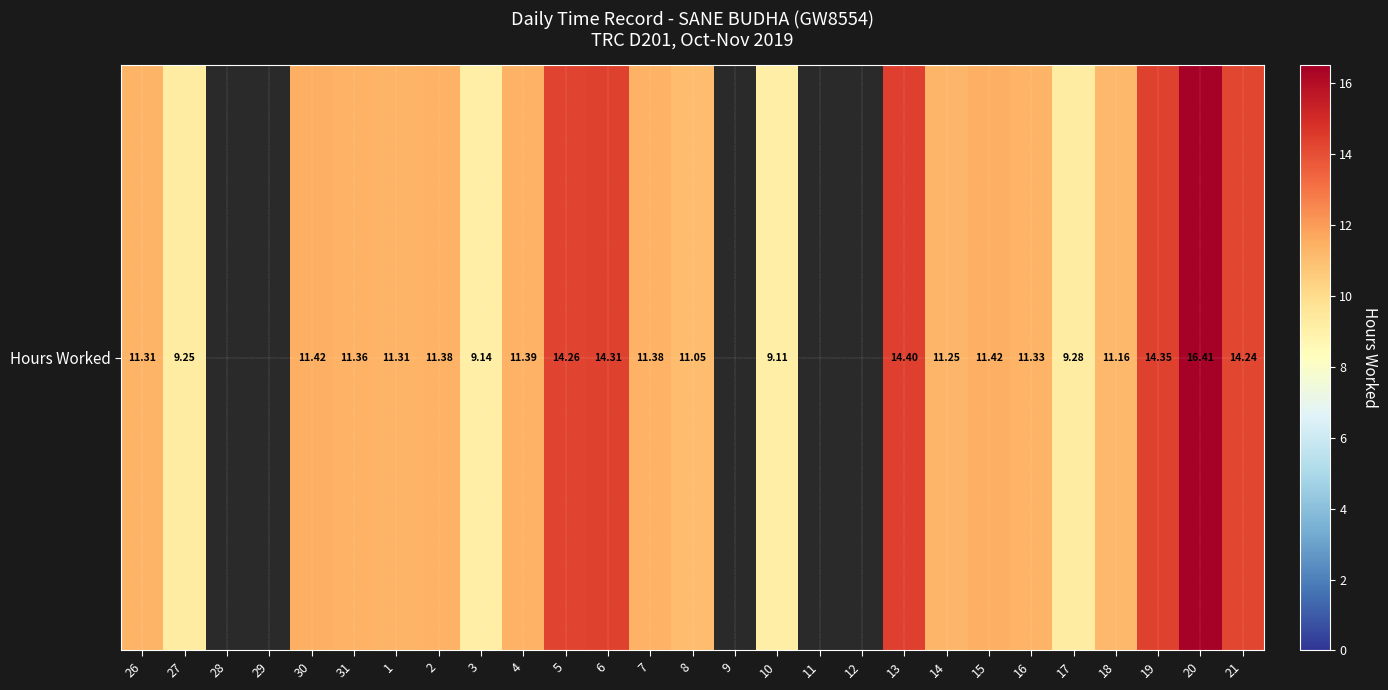

At which label does the data first exceed 11?

26